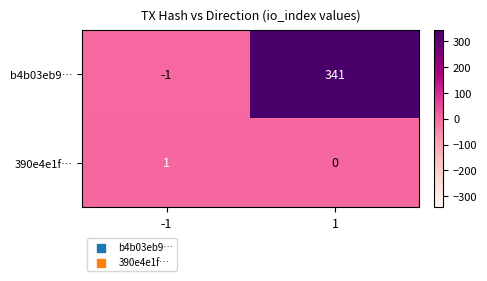

At -1, list the series in order from largest to smallest.

390e4e1f…, b4b03eb9…